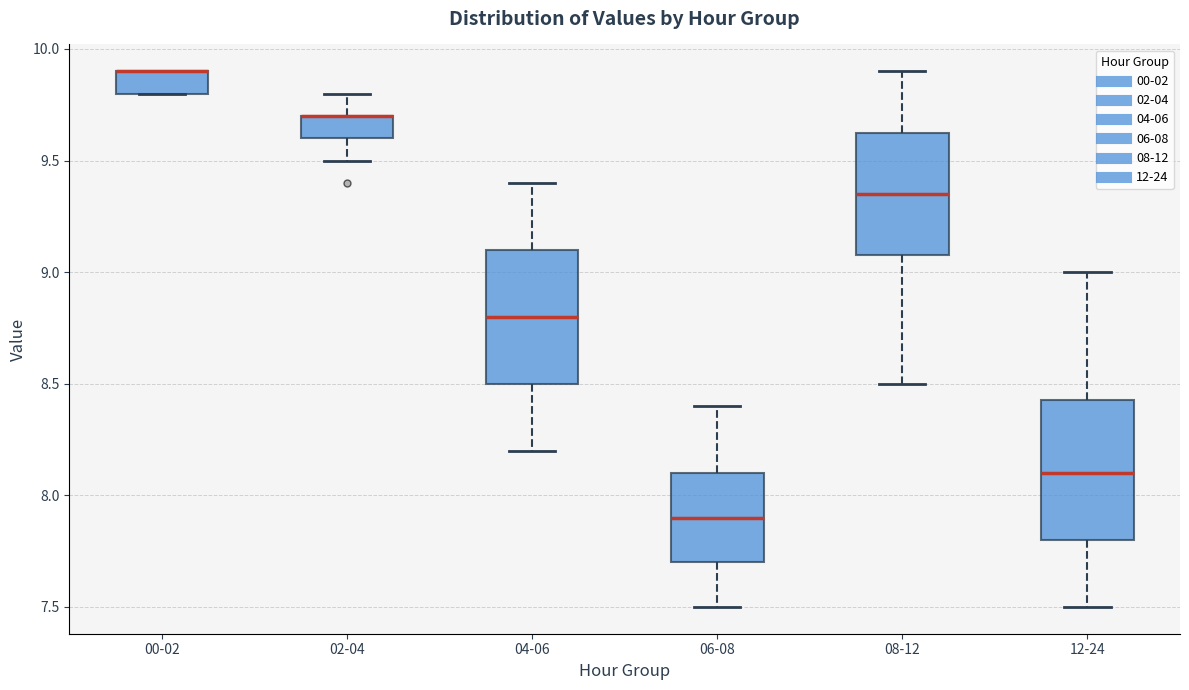

Reading left to right, transcribe this box plot: for each box, give where its median line is, the range the box spans, and where its two whiskers end, as read against the y-axis. The values are not printed on the chart, so give them approximately, as read against the axis.

00-02: median 9.90 (drawn on the box's upper edge), box 9.80 to 9.90, whiskers 9.80 to 9.90
02-04: median 9.70 (drawn on the box's upper edge), box 9.60 to 9.70, whiskers 9.50 to 9.80
04-06: median 8.80, box 8.50 to 9.10, whiskers 8.20 to 9.40
06-08: median 7.90, box 7.70 to 8.10, whiskers 7.50 to 8.40
08-12: median 9.35, box 9.10 to 9.65, whiskers 8.50 to 9.90
12-24: median 8.10, box 7.80 to 8.45, whiskers 7.50 to 9.00